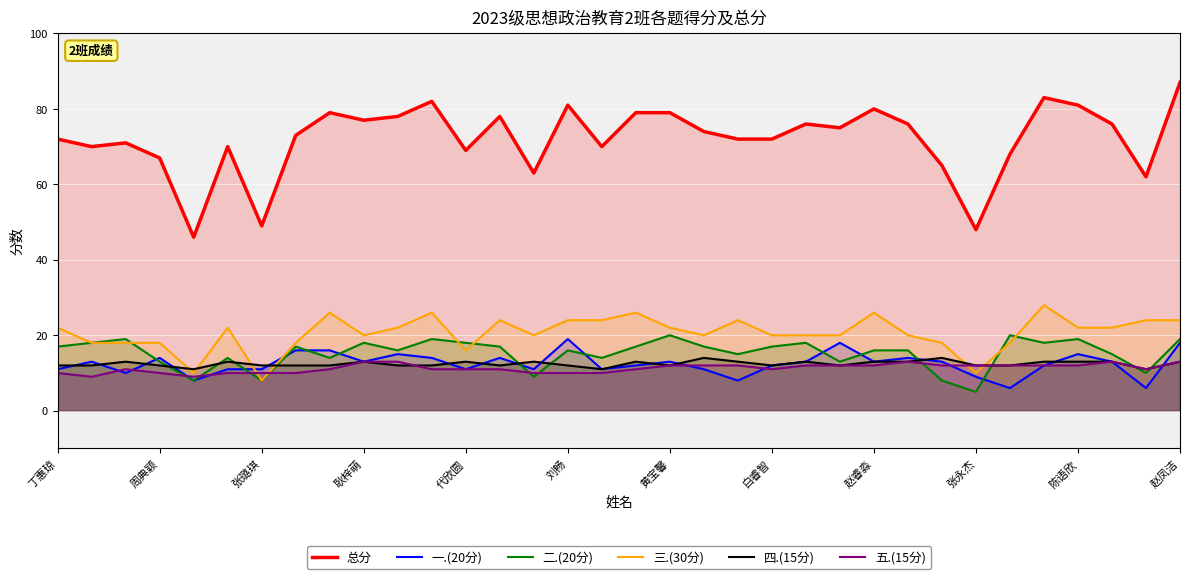

Which series has the widest spread of values?

总分